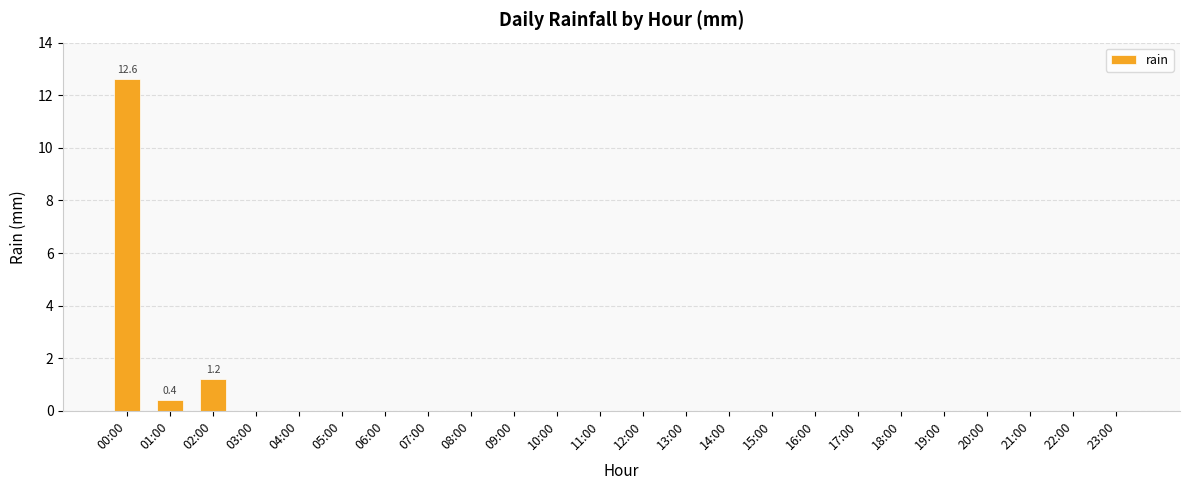

Which category has the highest value across all series?

00:00